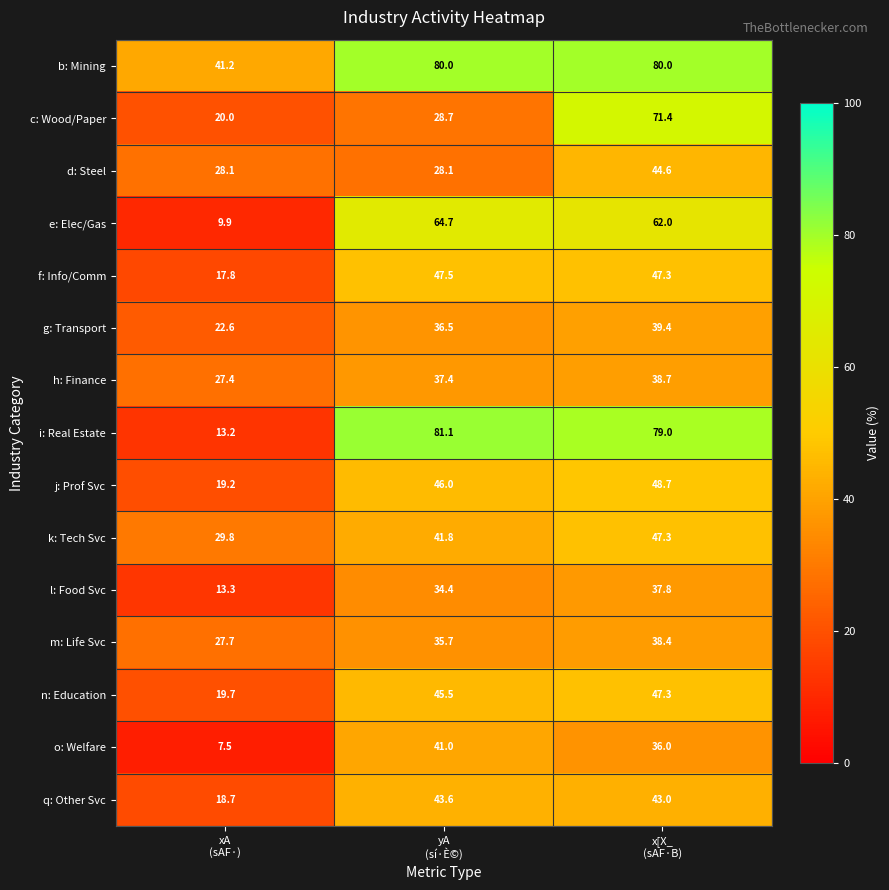

How many distinct data groups are displayed?

15